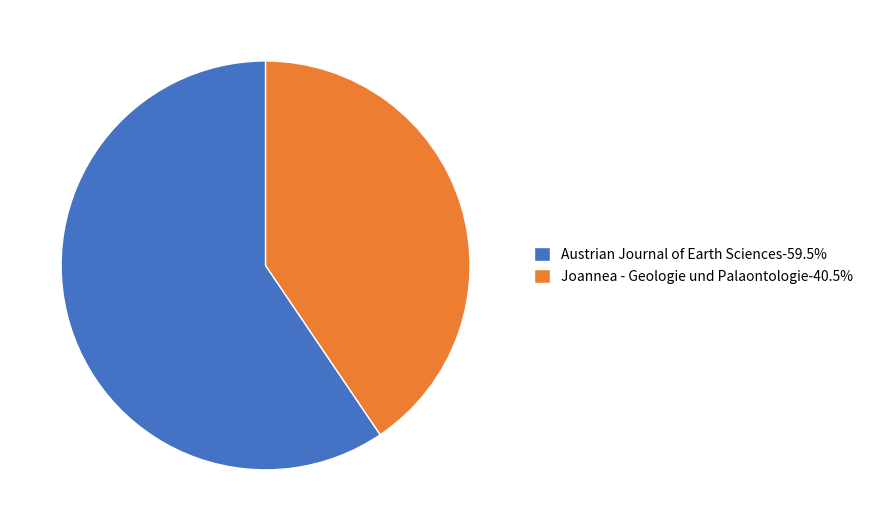

Rank the categories by value from lowest to highest.

Joannea - Geologie und Palaontologie, Austrian Journal of Earth Sciences